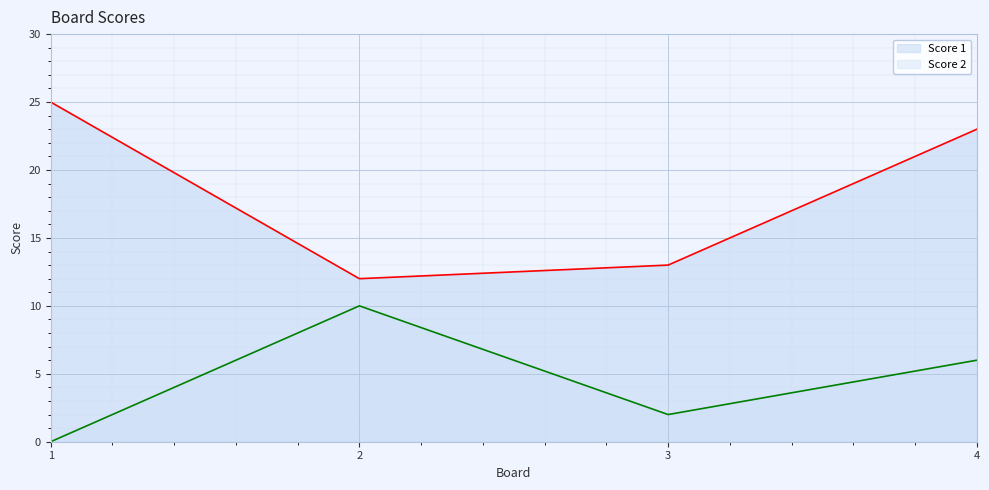

Where is the first local maximum for Score 2?

2